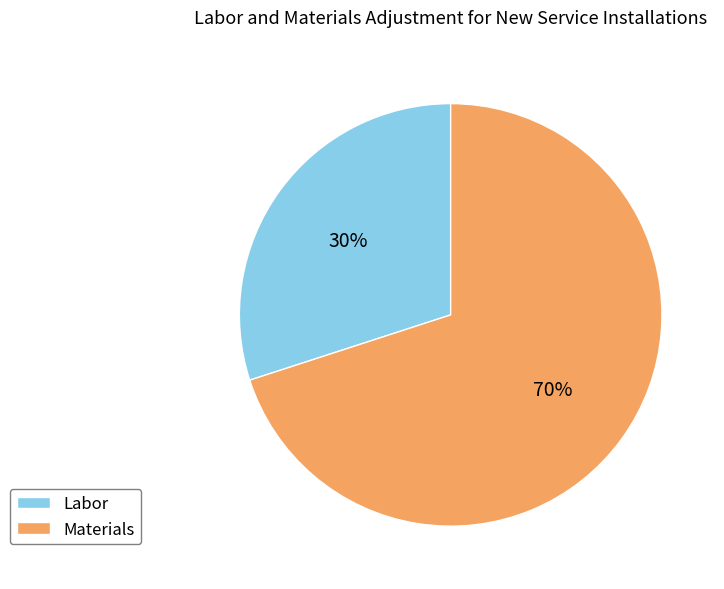

What percentage is the Materials slice, to the nearest percent?

70%